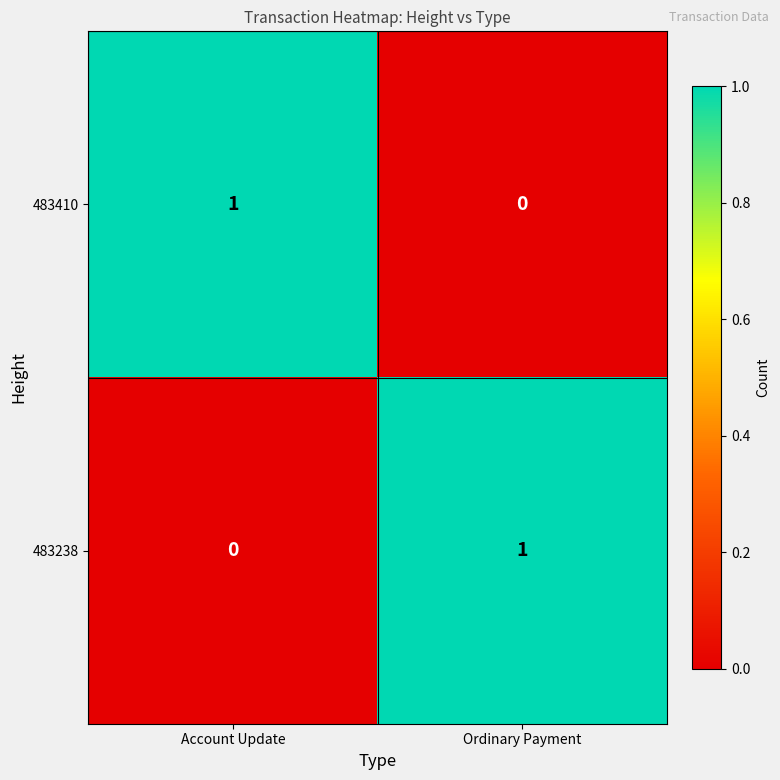

At which label is 483410 closest to 0?

Ordinary Payment